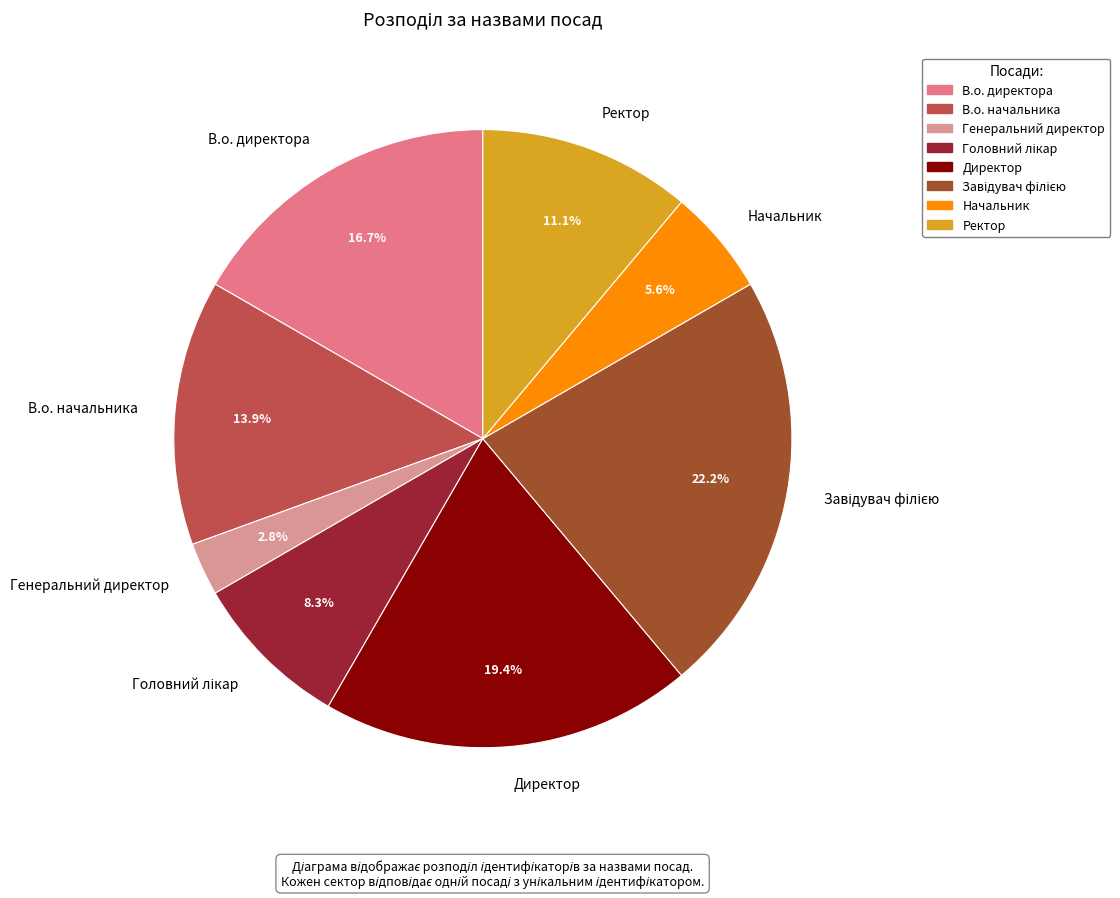

What percentage is the Директор slice, to the nearest percent?

19%